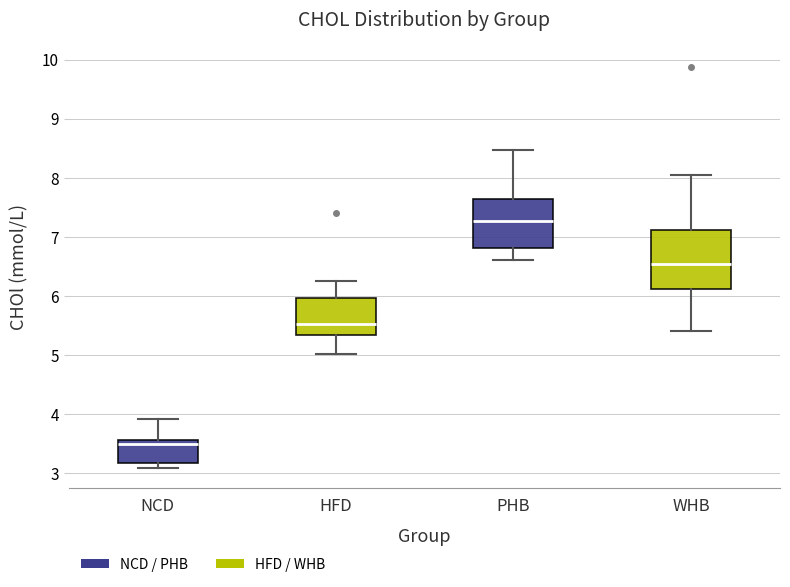

Which box has the highest median line?

PHB